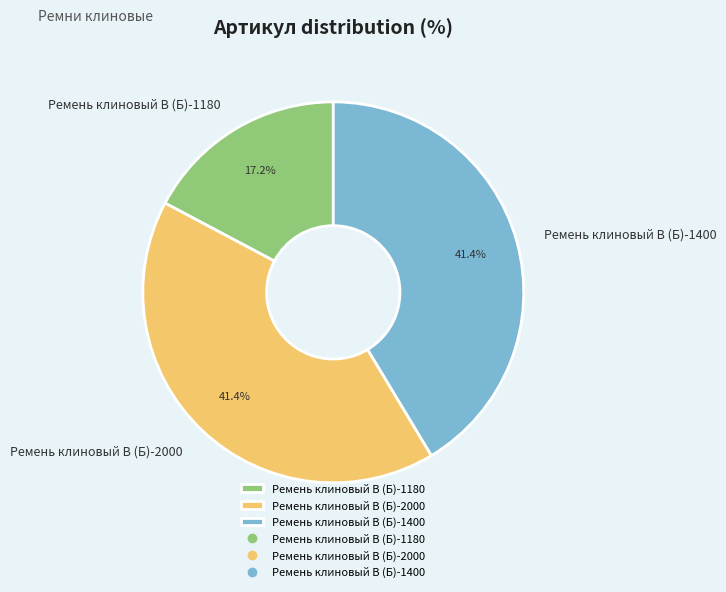

Count the number of slices in the pie.

3